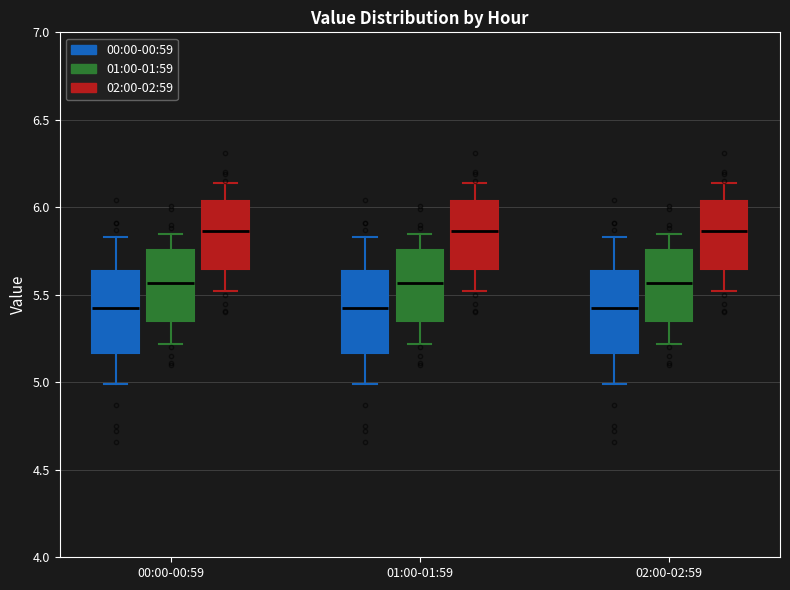

Reading left to right, read every box against the y-axis: the position of its median line, the range the box covers, and the ends of its whiskers. The values are not printed on the chart, so give them approximately, as read against the axis.

00:00-00:59 (00:00-00:59): median 5.45, box 5.15 to 5.65, whiskers 5.00 to 5.85
00:00-00:59 (01:00-01:59): median 5.55, box 5.35 to 5.75, whiskers 5.20 to 5.85
00:00-00:59 (02:00-02:59): median 5.85, box 5.65 to 6.05, whiskers 5.50 to 6.15
01:00-01:59 (00:00-00:59): median 5.45, box 5.15 to 5.65, whiskers 5.00 to 5.85
01:00-01:59 (01:00-01:59): median 5.55, box 5.35 to 5.75, whiskers 5.20 to 5.85
01:00-01:59 (02:00-02:59): median 5.85, box 5.65 to 6.05, whiskers 5.50 to 6.15
02:00-02:59 (00:00-00:59): median 5.45, box 5.15 to 5.65, whiskers 5.00 to 5.85
02:00-02:59 (01:00-01:59): median 5.55, box 5.35 to 5.75, whiskers 5.20 to 5.85
02:00-02:59 (02:00-02:59): median 5.85, box 5.65 to 6.05, whiskers 5.50 to 6.15